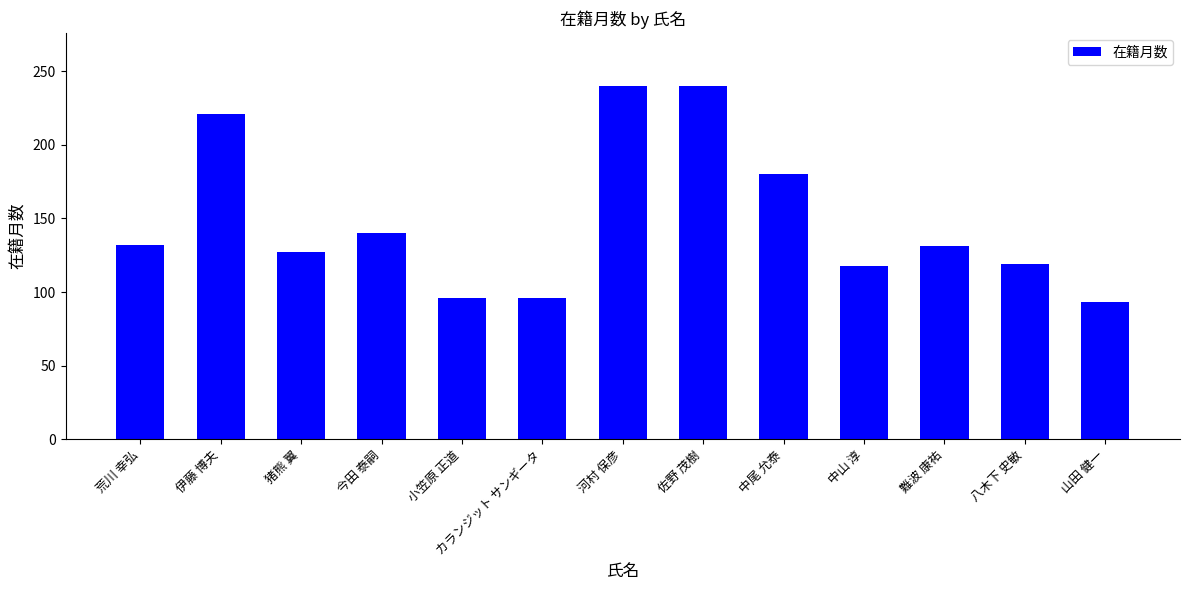

What is the difference between the maximum and minimum values?

147